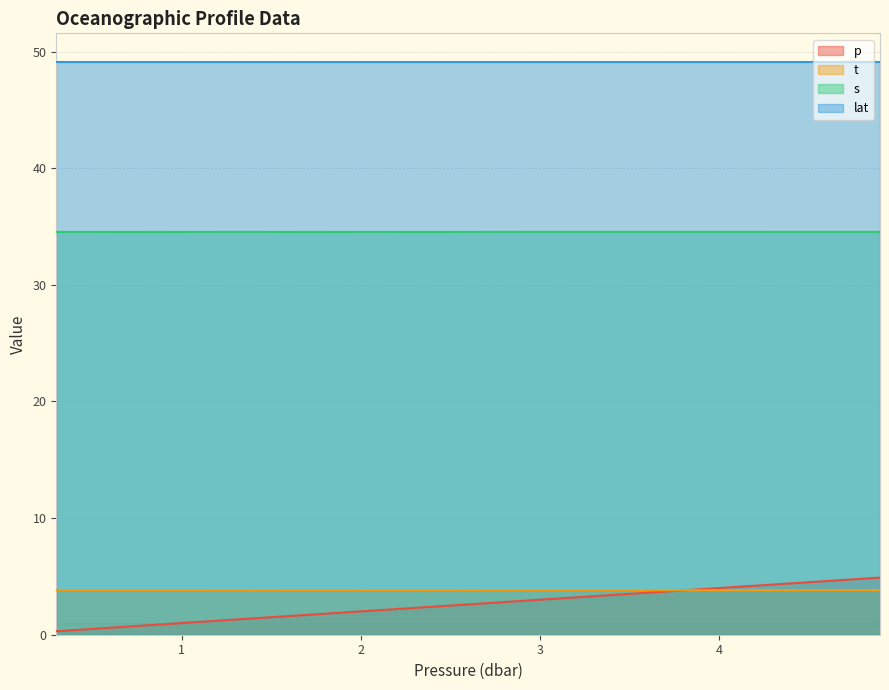

What is the value of the t point at the 19th from the left?

3.8